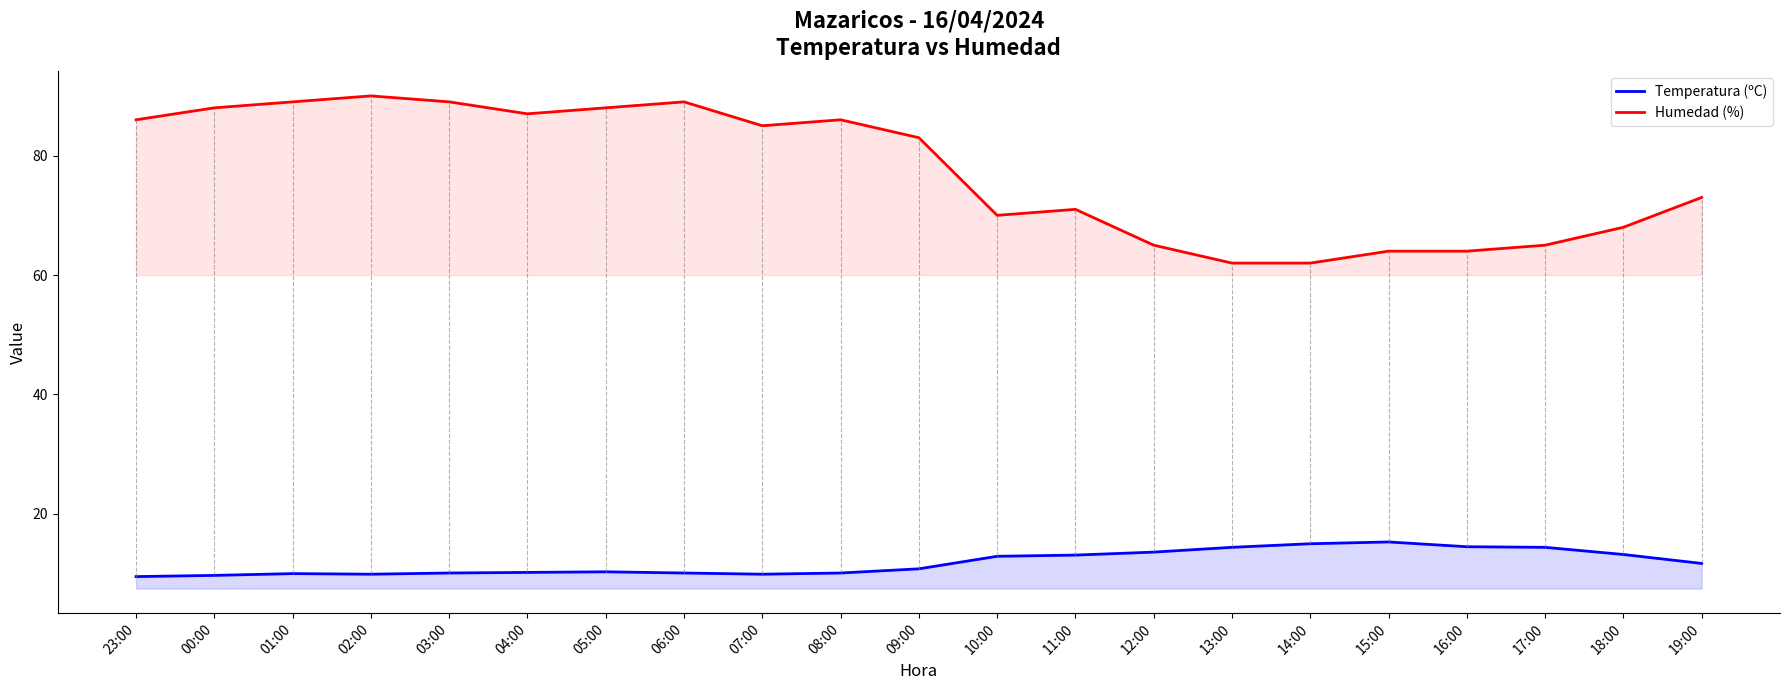

At which category does the chart reach its peak across all series?

02:00